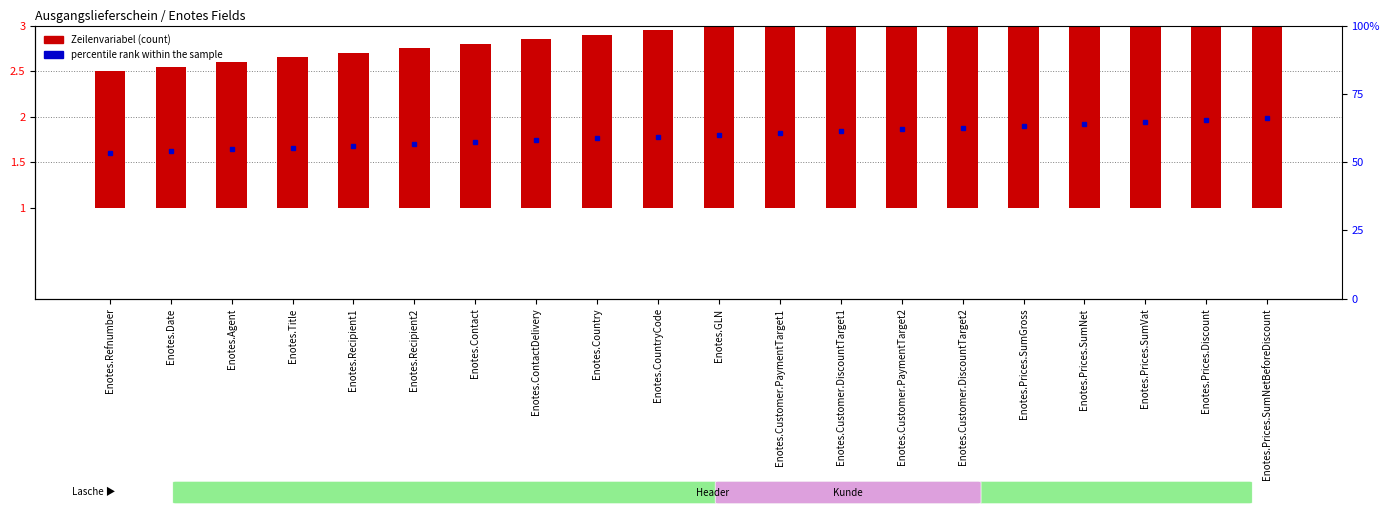

Rank the categories by value from lowest to highest.

Enotes.Refnumber, Enotes.Date, Enotes.Agent, Enotes.Title, Enotes.Recipient1, Enotes.Recipient2, Enotes.Contact, Enotes.ContactDelivery, Enotes.Country, Enotes.CountryCode, Enotes.GLN, Enotes.Customer.PaymentTarget1, Enotes.Customer.DiscountTarget1, Enotes.Customer.PaymentTarget2, Enotes.Customer.DiscountTarget2, Enotes.Prices.SumGross, Enotes.Prices.SumNet, Enotes.Prices.SumVat, Enotes.Prices.Discount, Enotes.Prices.SumNetBeforeDiscount